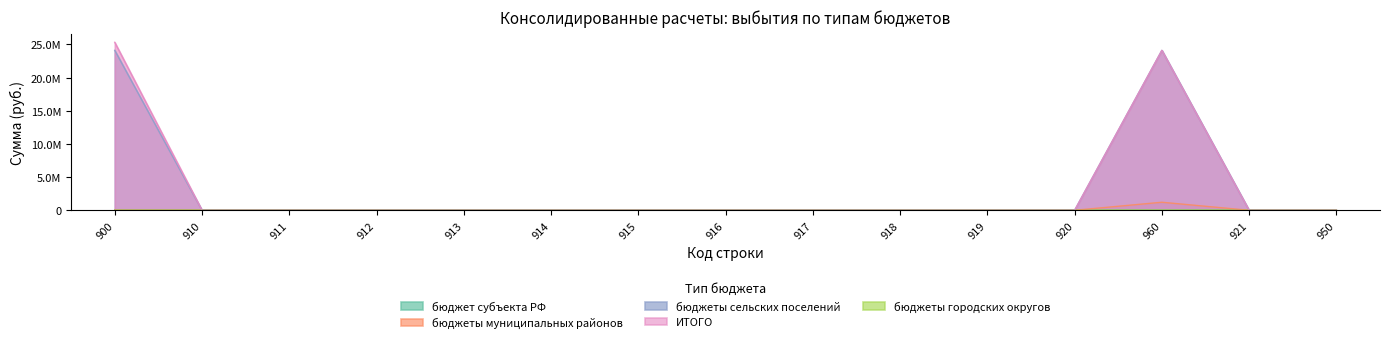

True or false: бюджеты муниципальных районов and ИТОГО intersect in this chart.

False